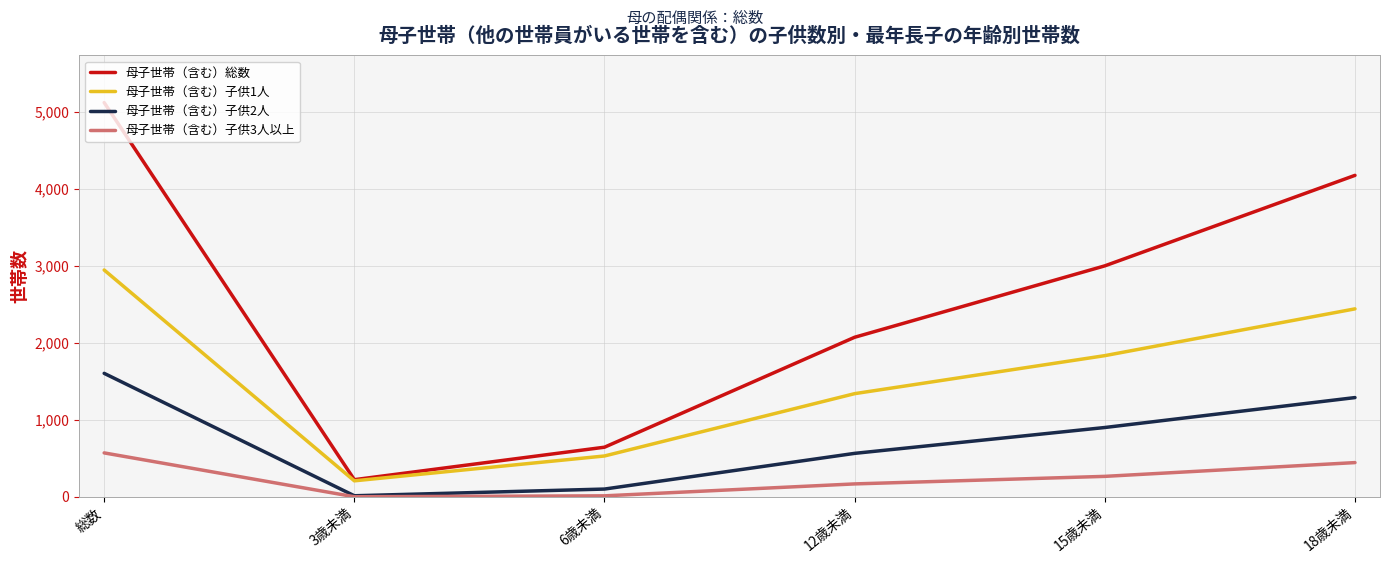

How many series are shown in this chart?

4